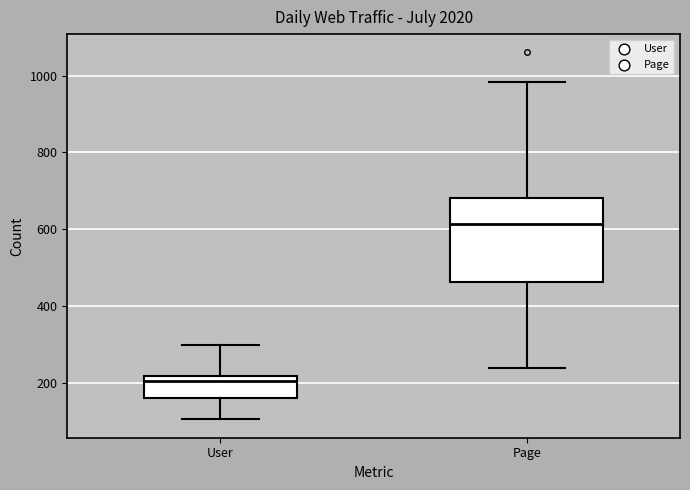

Comparing the boxes themselves (not the whiskers), which one is the tallest?

Page